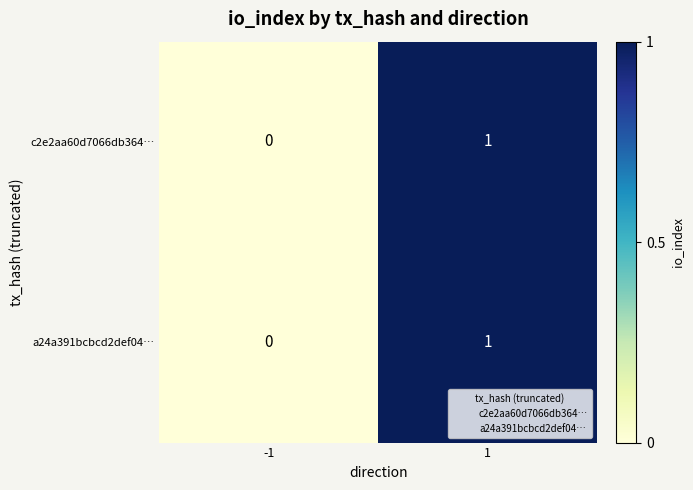

The value of c2e2aa60d7066db364… at -1 is -1. True or false?

False